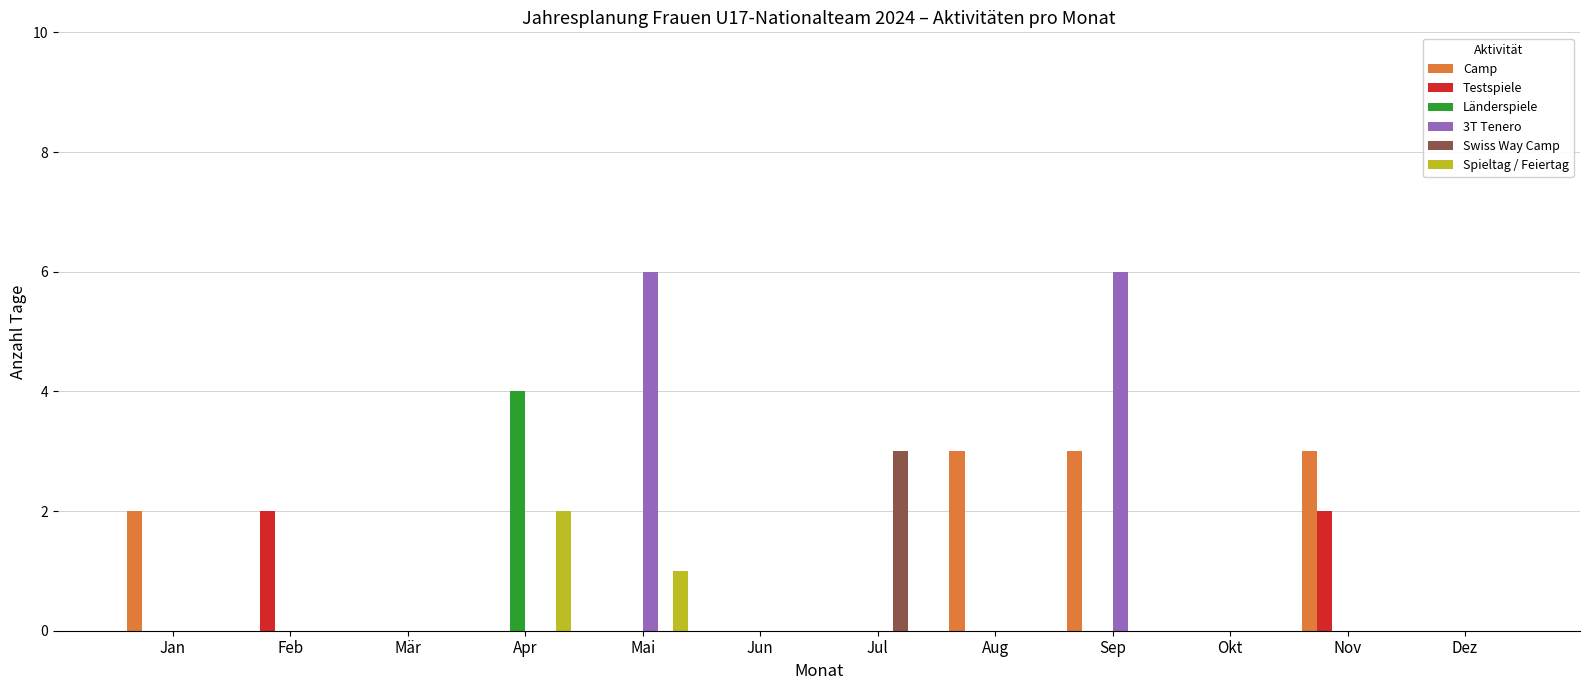

Does the chart contain stacked bars?

No